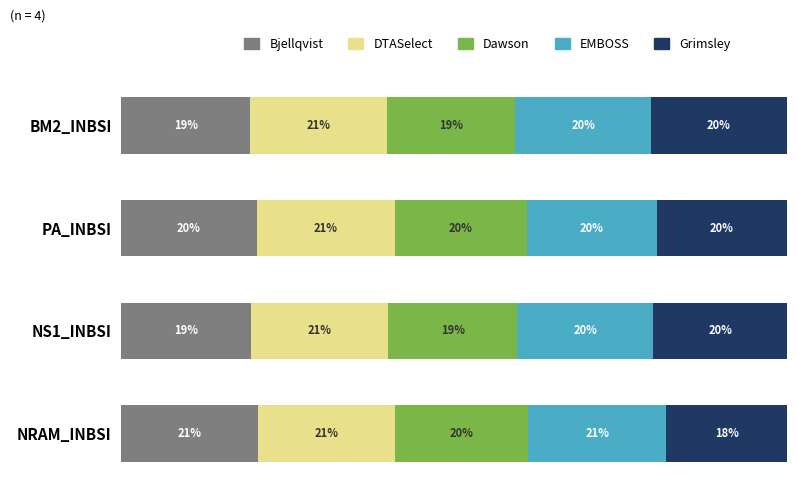

What are all the series names shown in the legend?

Bjellqvist, DTASelect, Dawson, EMBOSS, Grimsley